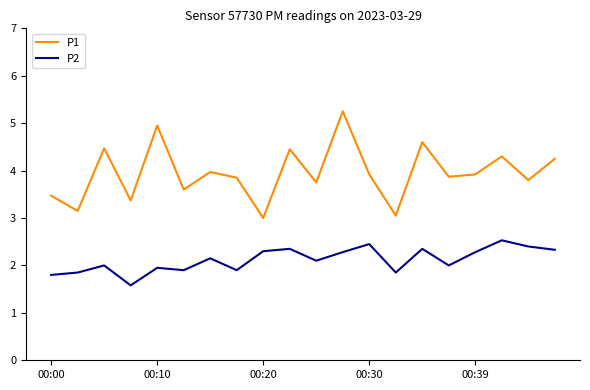

Which series has the widest spread of values?

P1